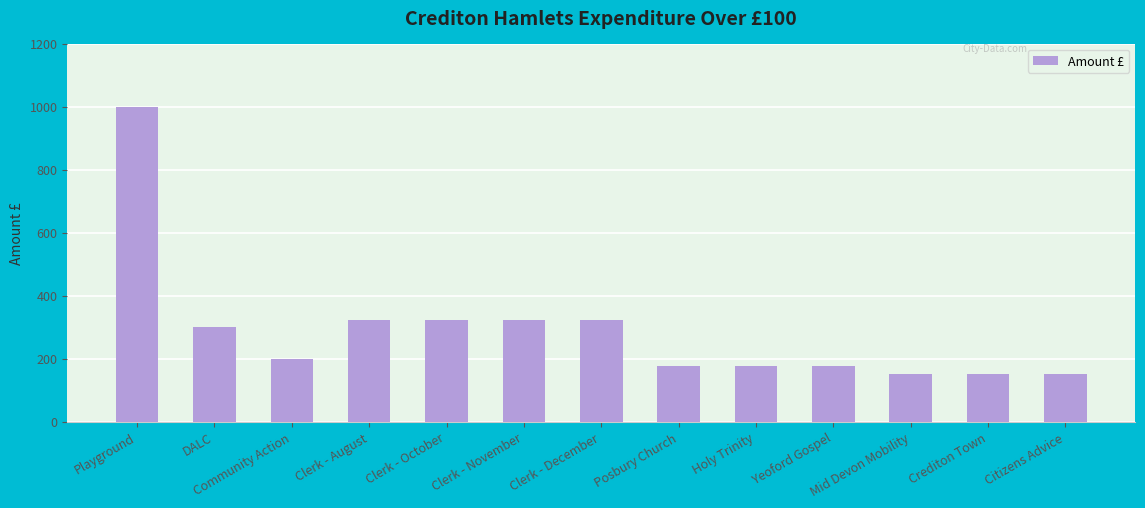

What is the difference between the values at Citizens Advice and Community Action?

49.7